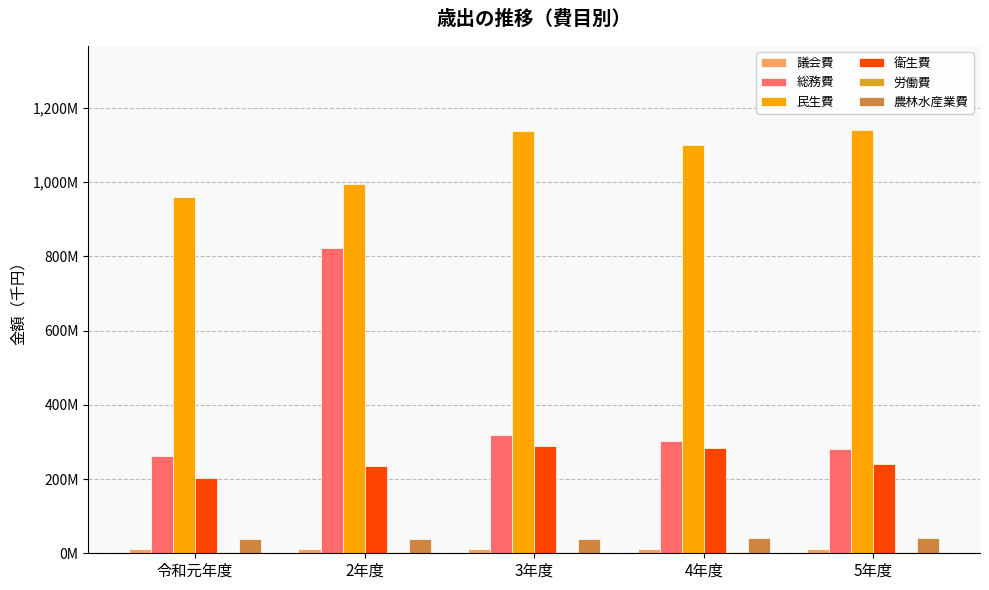

Are the bars grouped side by side (vs. stacked)?

Yes